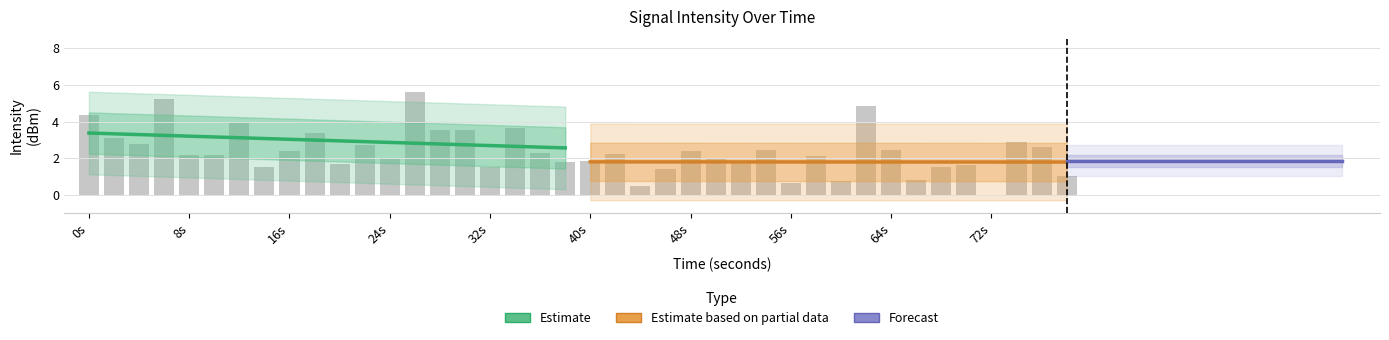

Read the Forecast value at 72s.

1.9